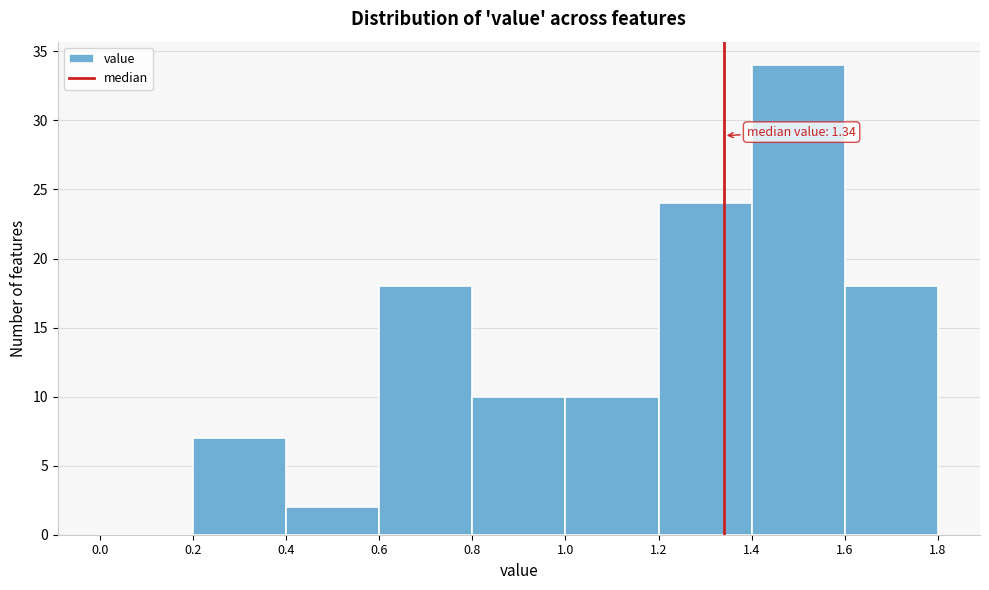

Which range on the x-axis has the tallest bar?

1.4 to 1.6